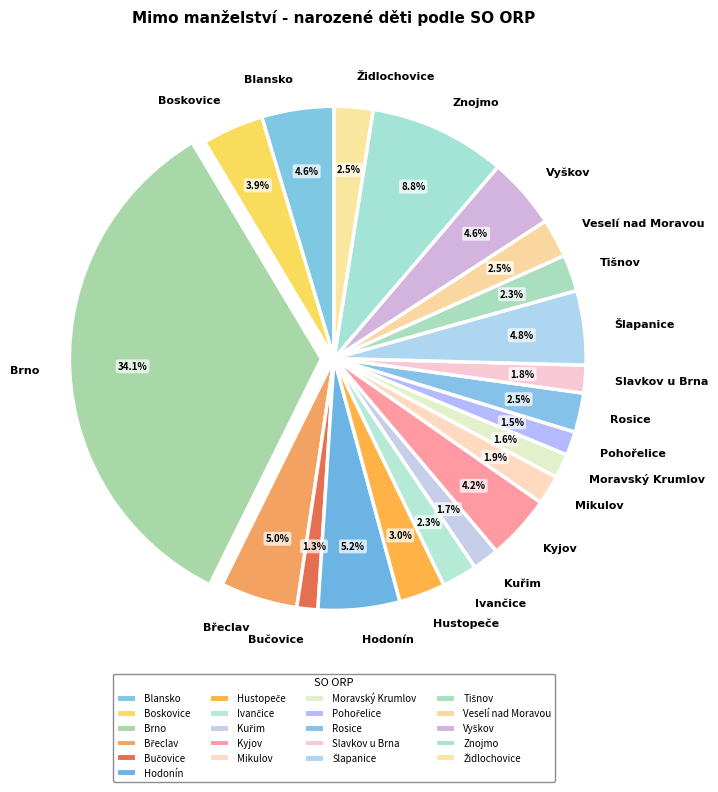

Does Znojmo represent more than half of the total?

No